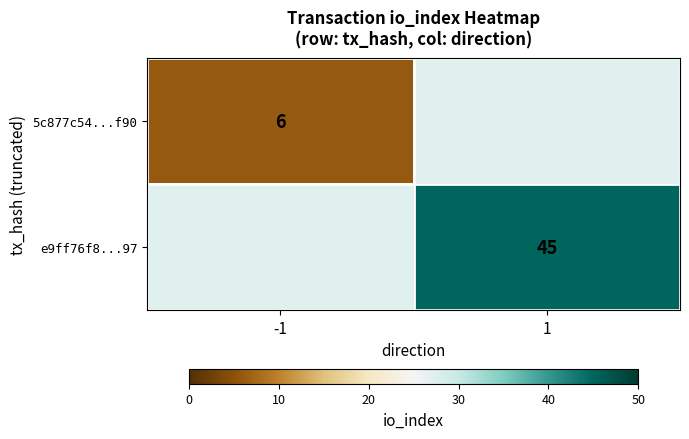

What is the greatest value displayed?

45.0